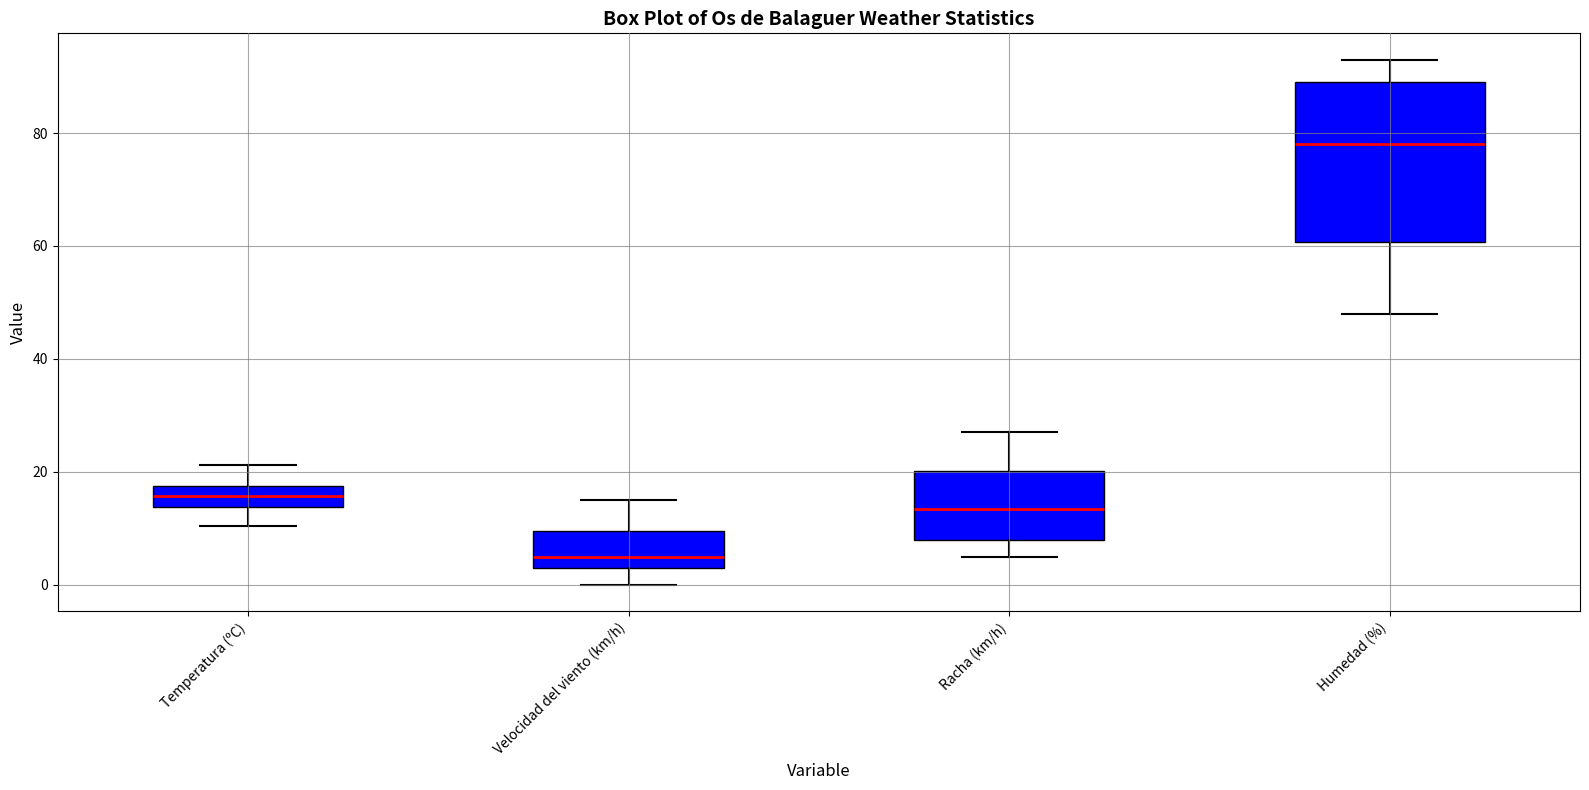

Reading left to right, transcribe this box plot: for each box, give where its median line is, the range the box spans, and where its two whiskers end, as read against the y-axis. The values are not printed on the chart, so give them approximately, as read against the axis.

Temperatura (ºC): median 16, box 14 to 18, whiskers 10 to 22
Velocidad del viento (km/h): median 6, box 4 to 10, whiskers 0 to 16
Racha (km/h): median 14, box 8 to 20, whiskers 6 to 28
Humedad (%): median 78, box 60 to 90, whiskers 48 to 94